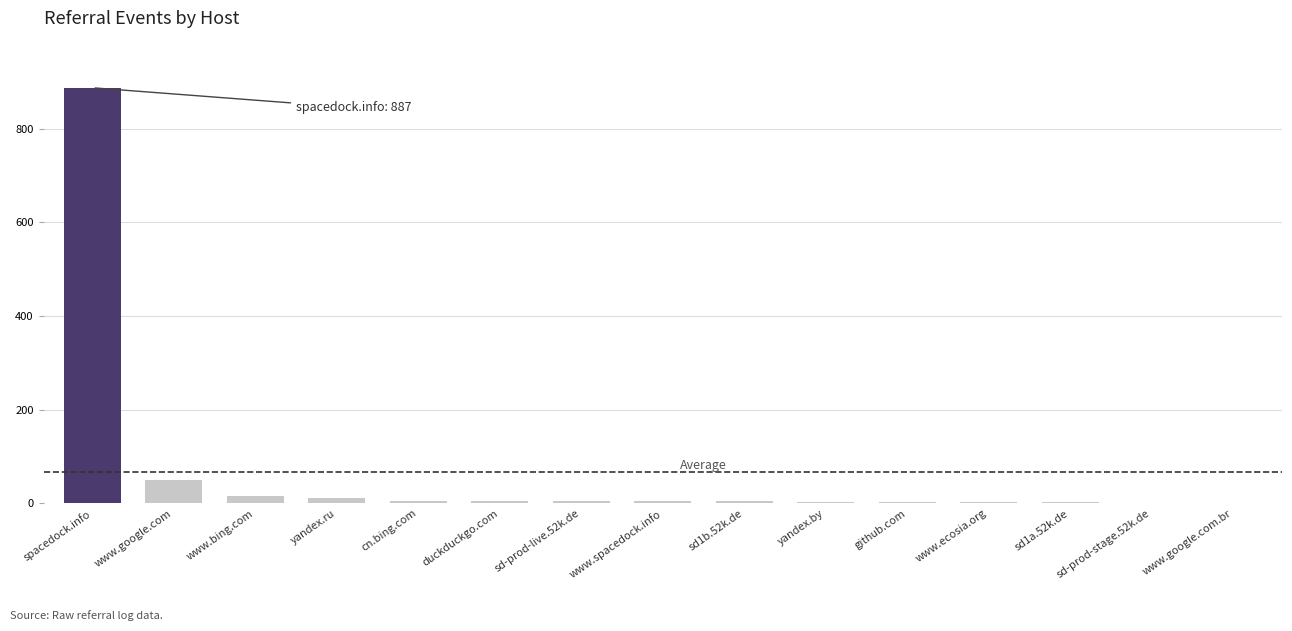

What is the change in value from spacedock.info to cn.bing.com?

-882